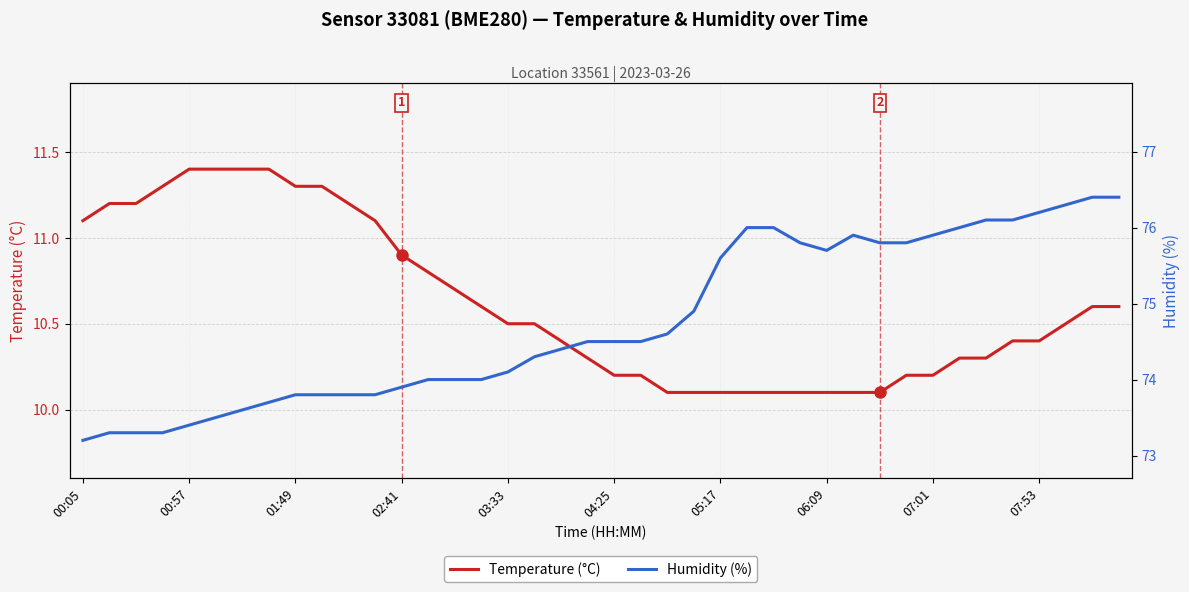

What is the average value of the Temperature (°C) series?

10.6